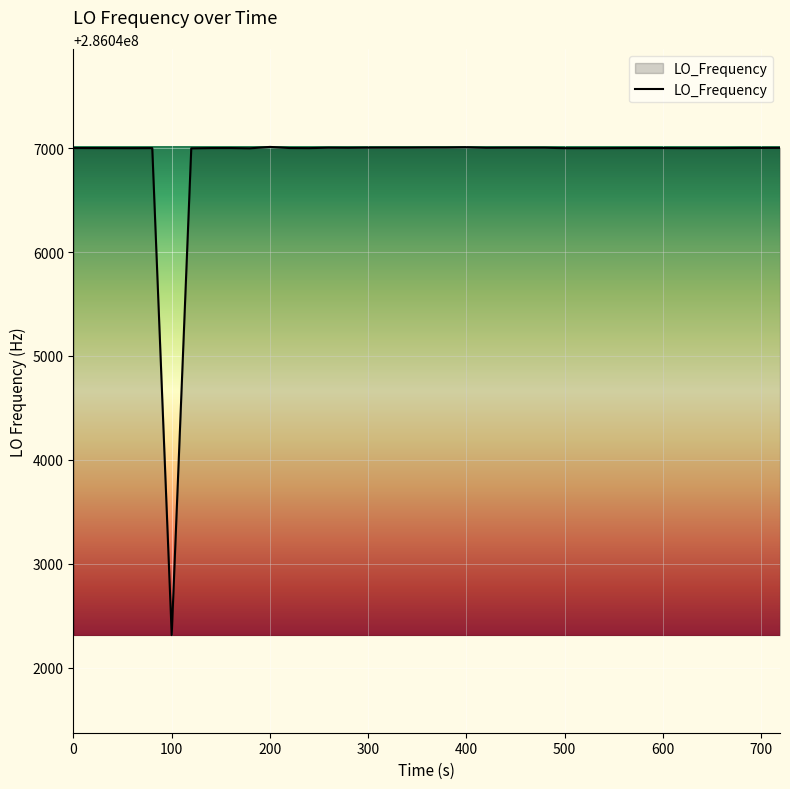

What is the maximum value shown in the chart?

286047011.9